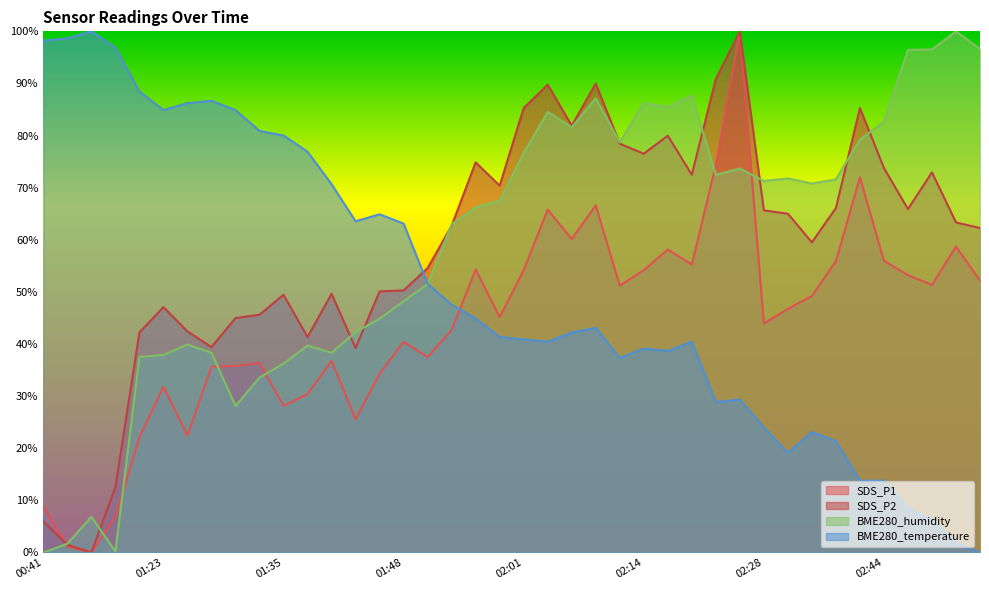

Which label corresponds to the largest value in the chart?

02:25